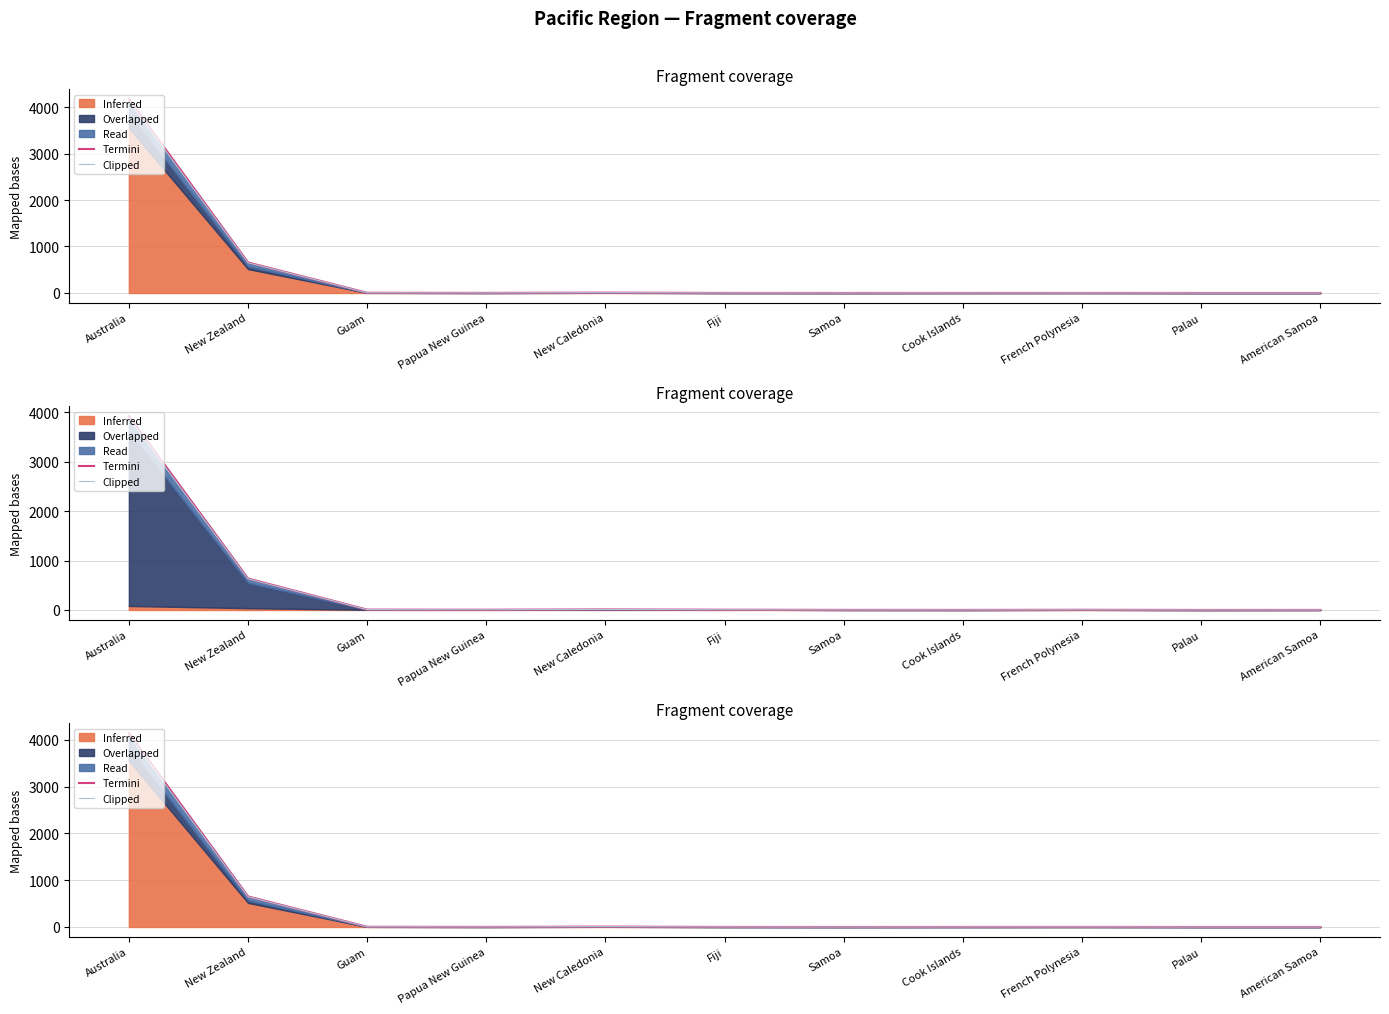

What is the maximum value shown in the chart?

4142.4